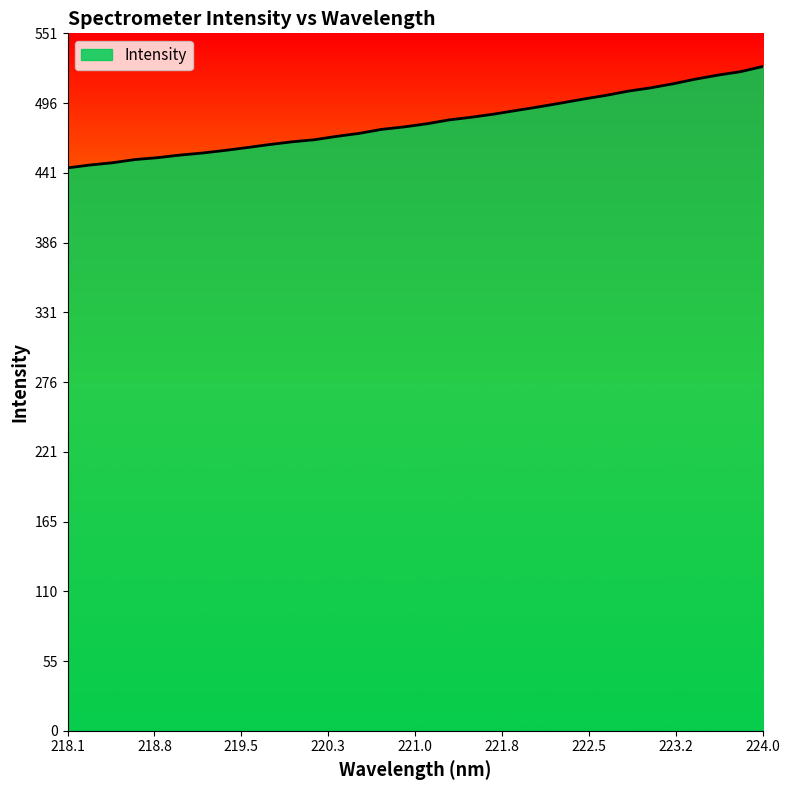

What is the smallest value displayed?

445.0